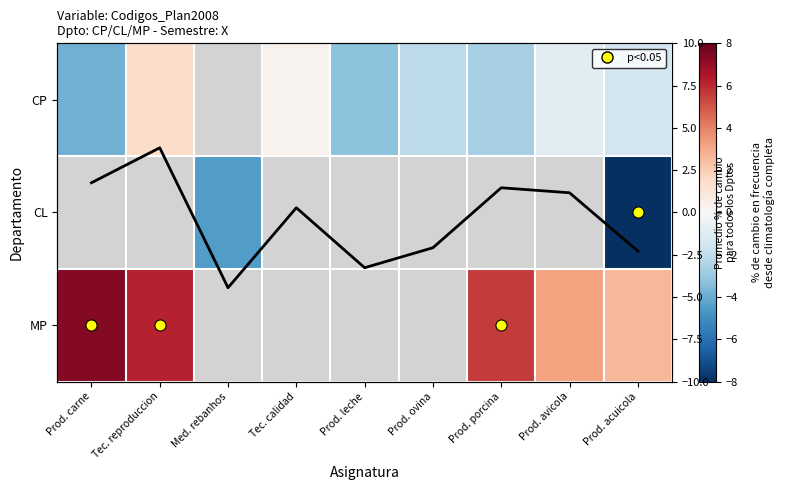

How many distinct data groups are displayed?

3